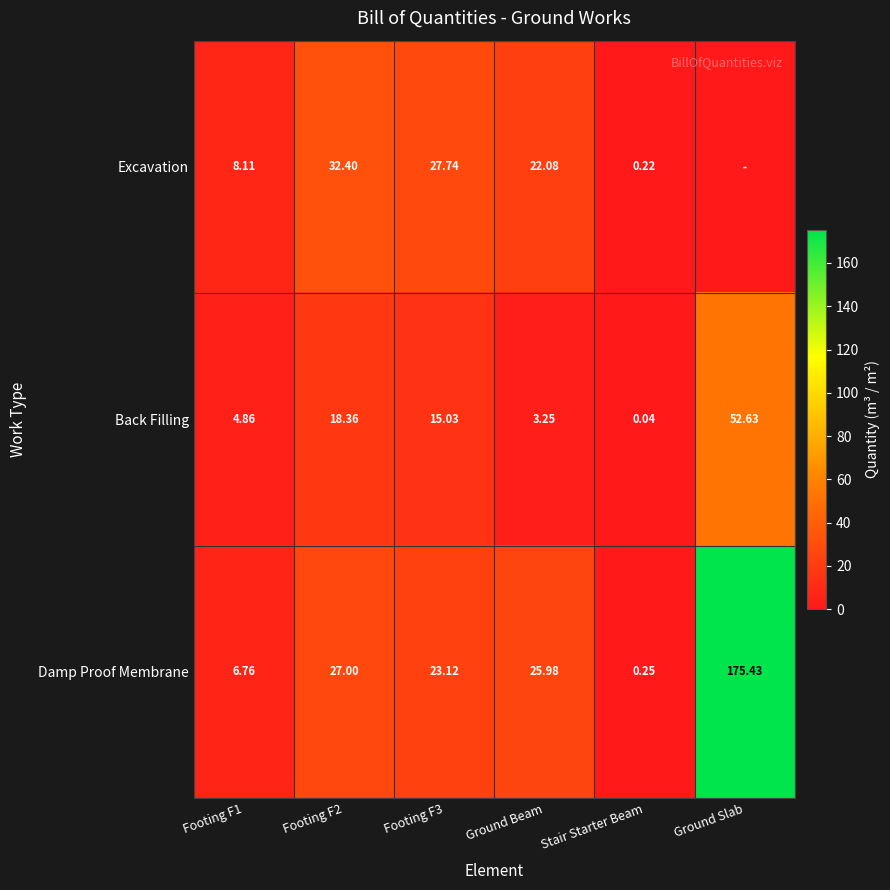

Rank the series at Footing F2 from lowest to highest value.

Back Filling, Damp Proof Membrane, Excavation